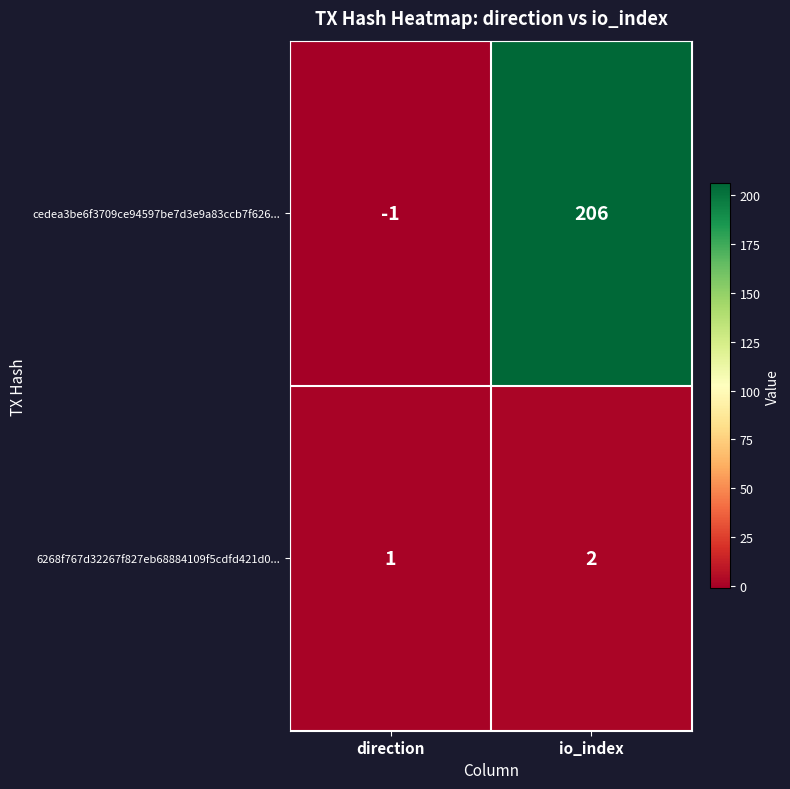

What is the smallest value displayed?

-1